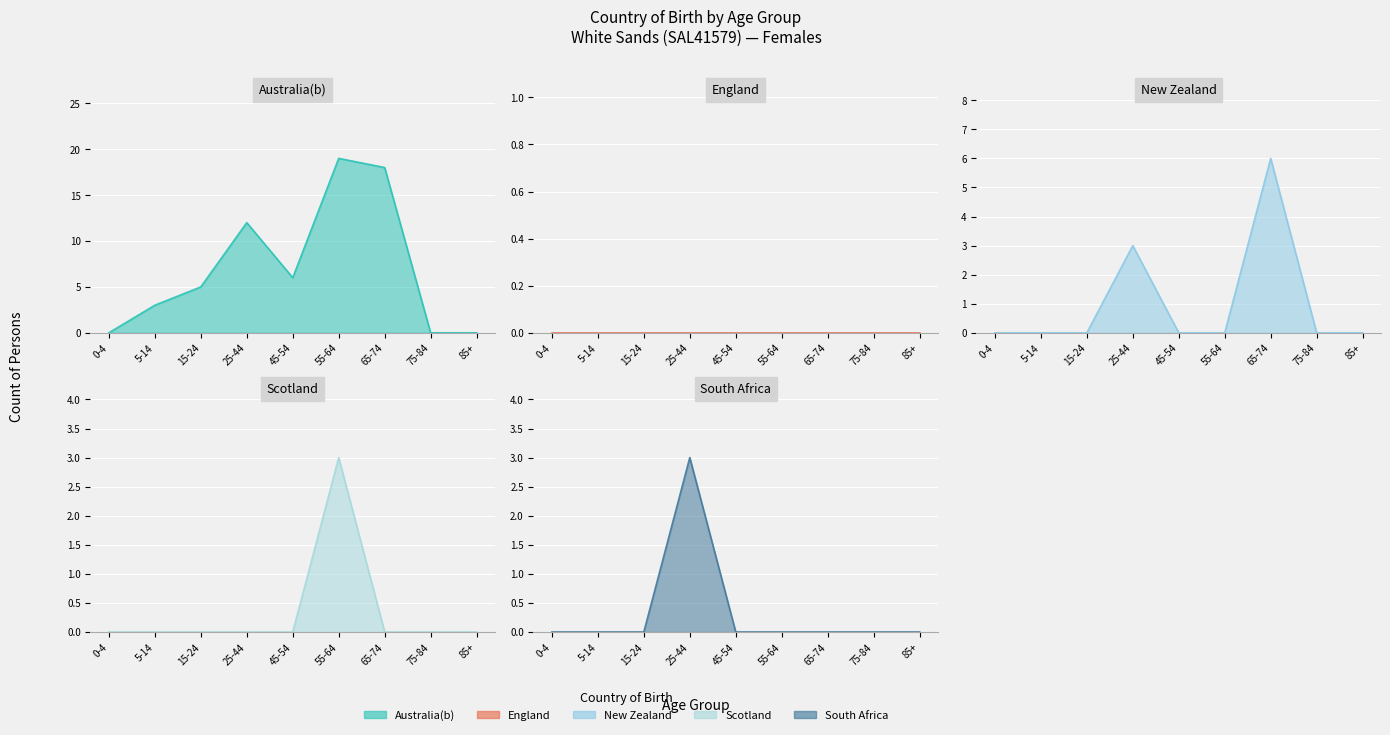

What is the label of the 4th point from the right?

55-64